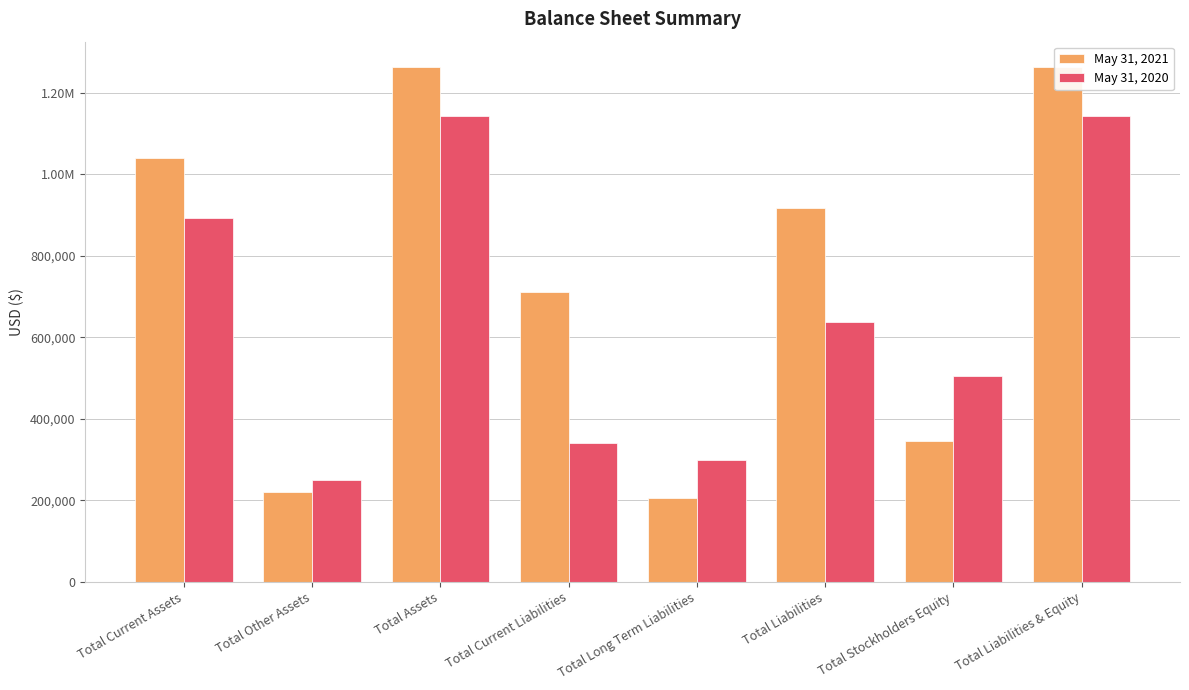

Read the May 31, 2020 value at Total Other Assets.

249838